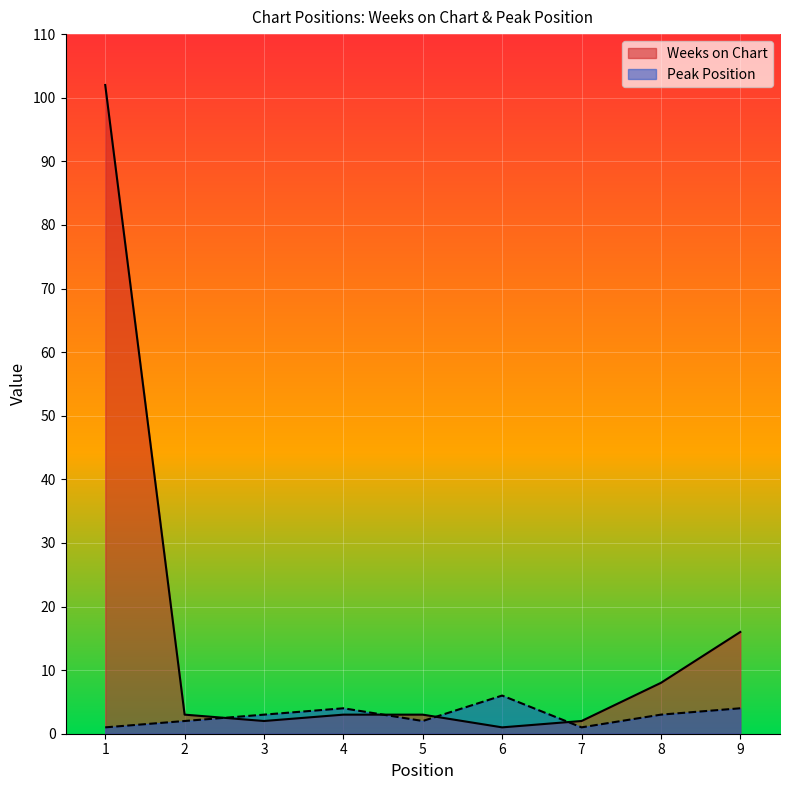

Is the value of Weeks on Chart at 5 greater than the value of Peak Position at 6?

No